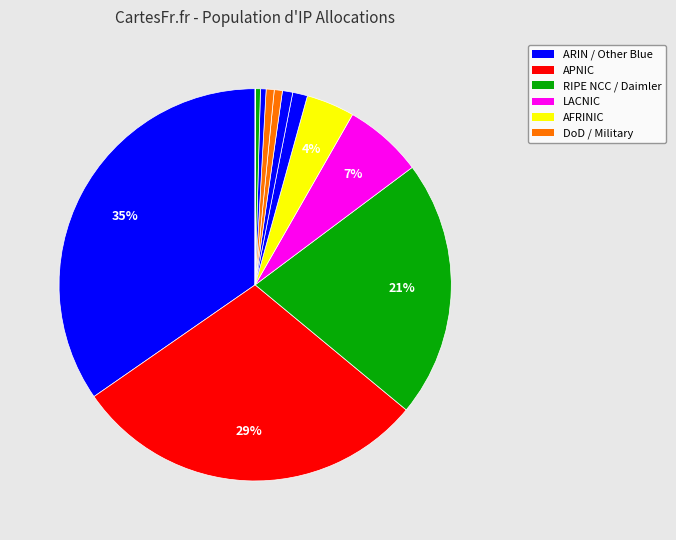

What is the largest slice in the pie chart?

ARIN